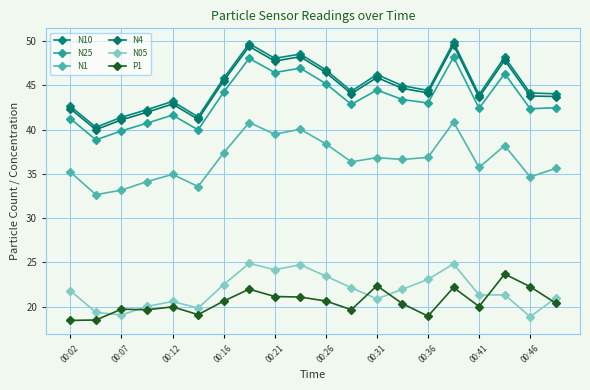

True or false: N1 and N25 intersect in this chart.

False